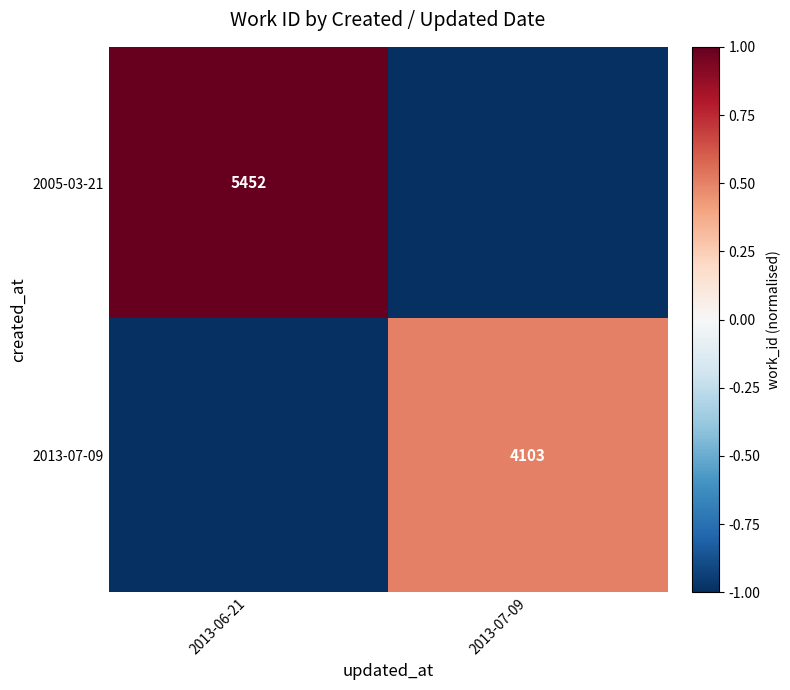

The 2005-03-21 series shows 5452 at 2013-06-21. True or false?

True